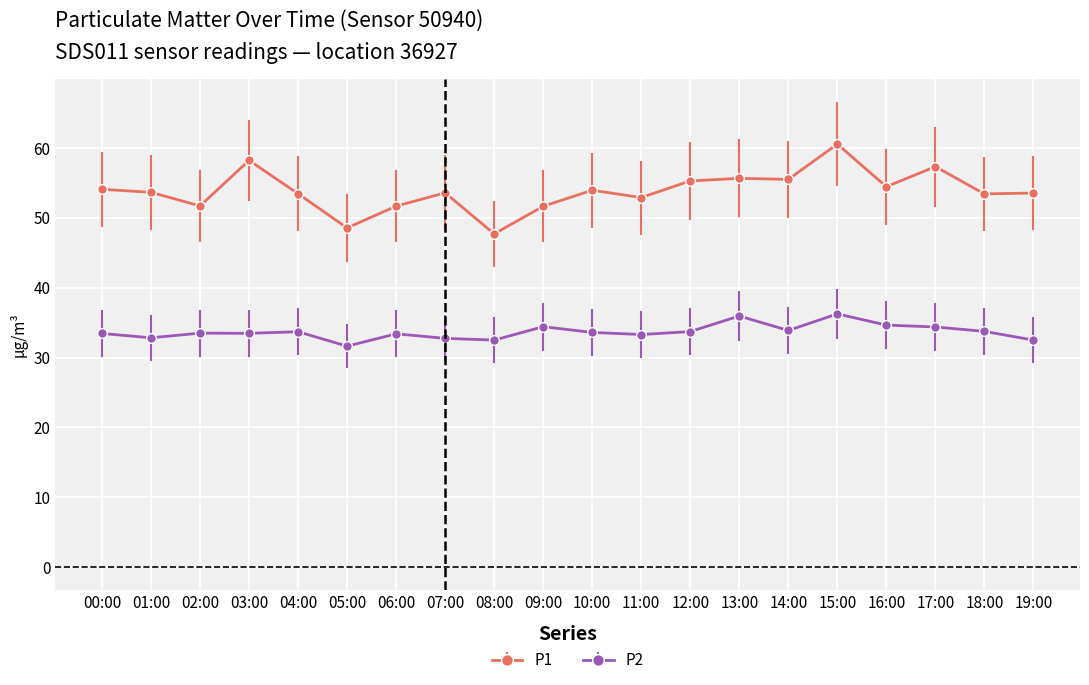

In P1, how many points are lower than both neighbors (excluding endpoints)?

7